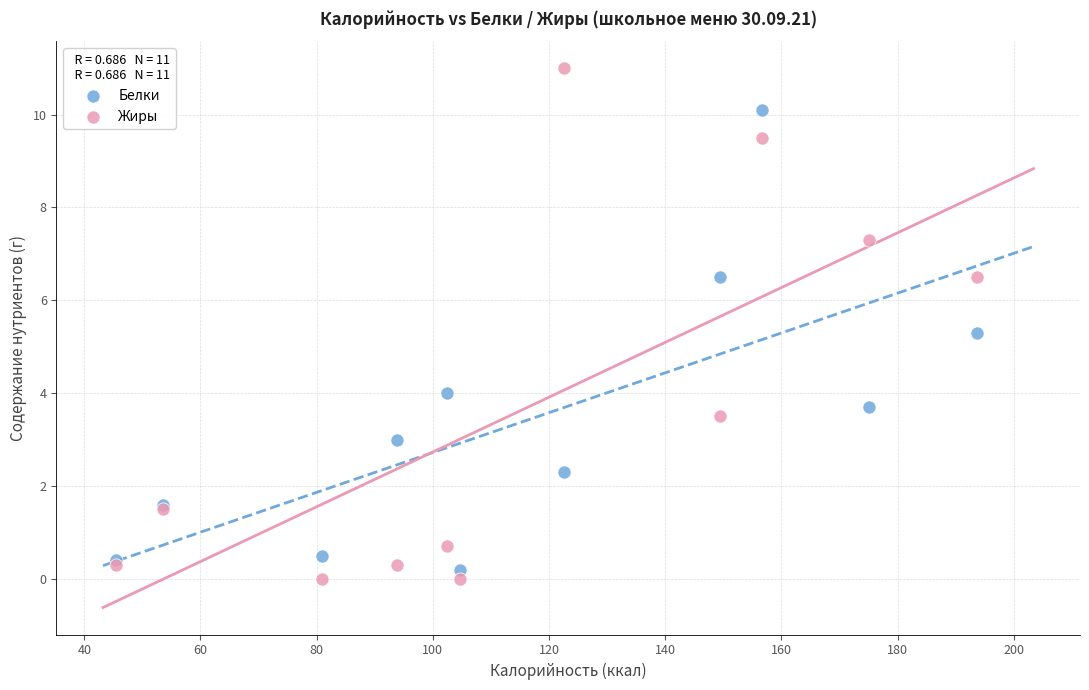

Which series has the widest spread of Y values?

Жиры